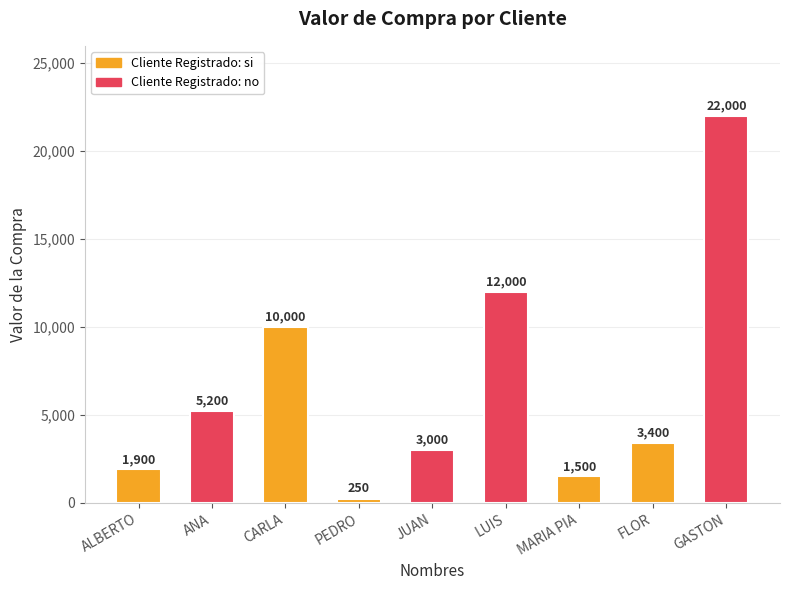

What position from the right is MARIA PIA?

3